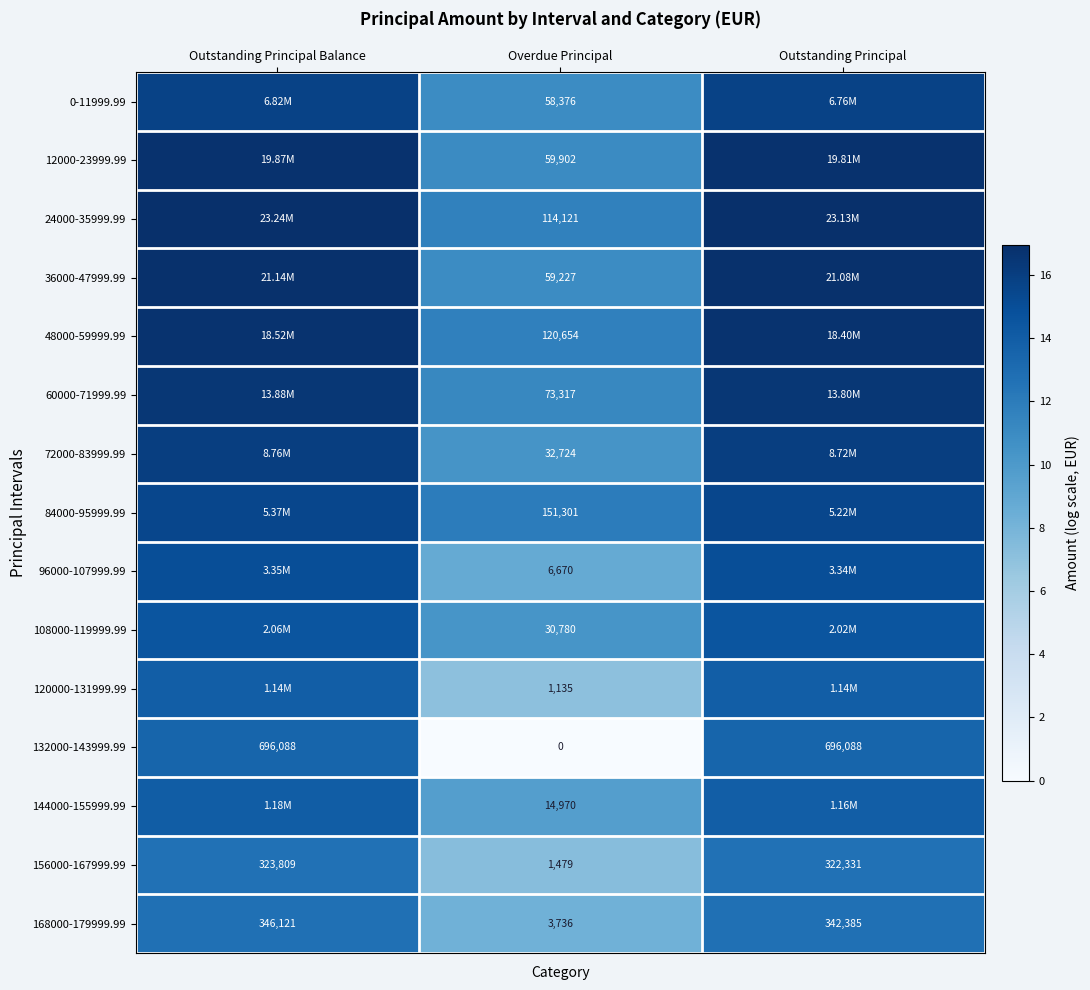

What value does the 96000-107999.99 series have at Overdue Principal?

8.8